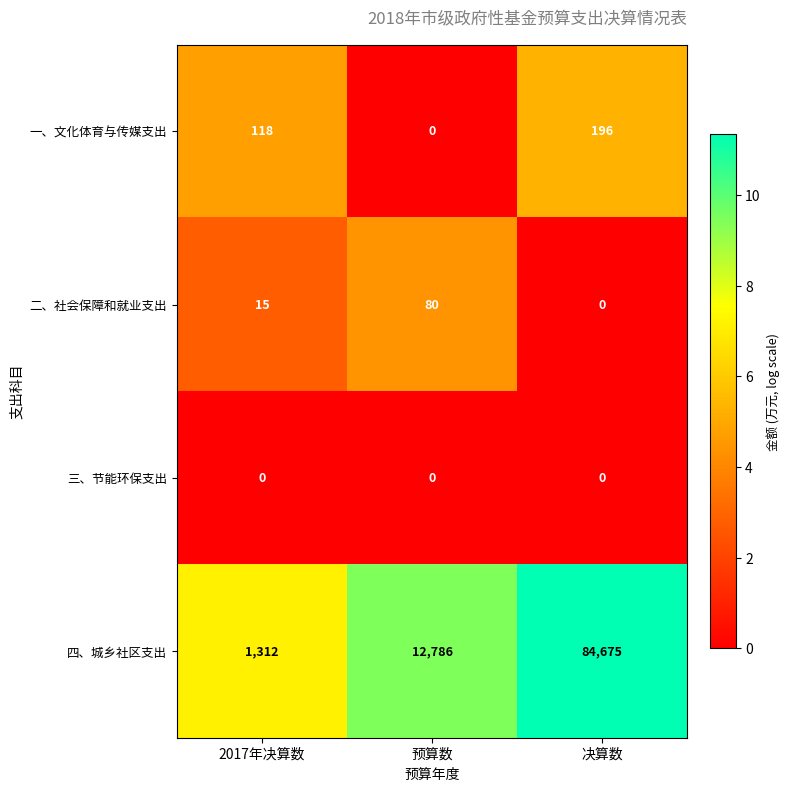

The value of 一、文化体育与传媒支出 at 决算数 is 113. True or false?

False